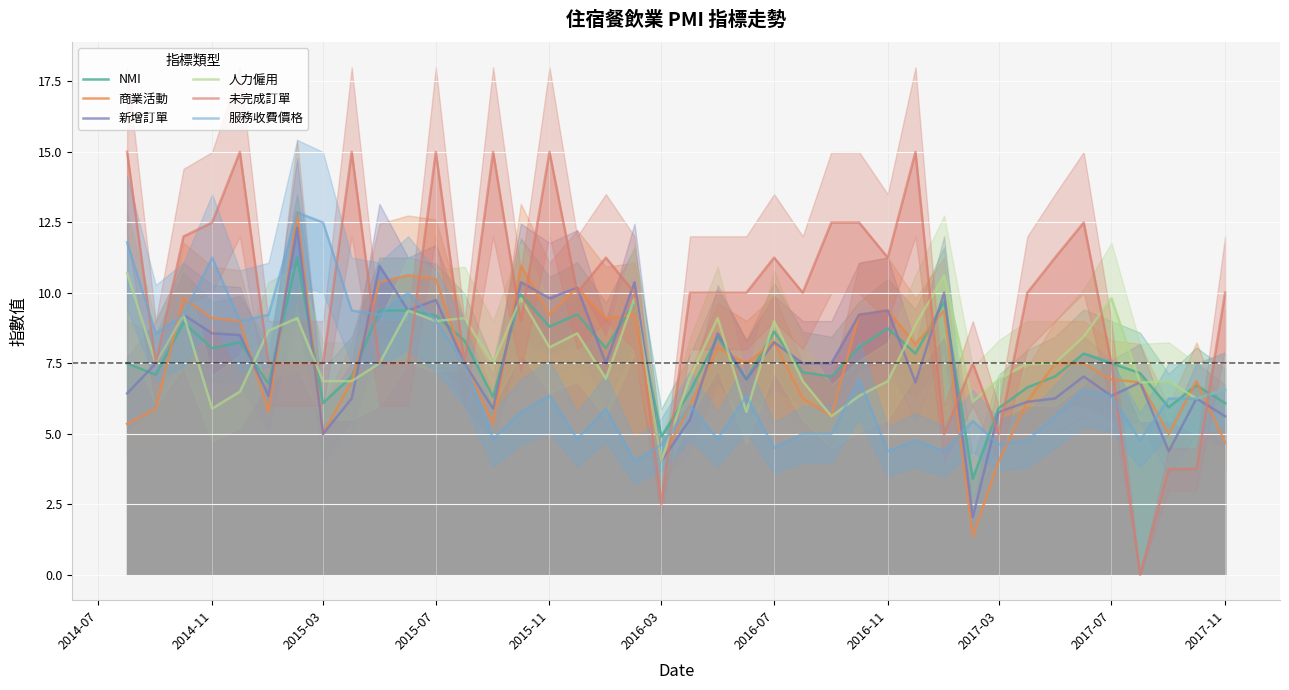

How many positive values does the 未完成訂單 series have?

39